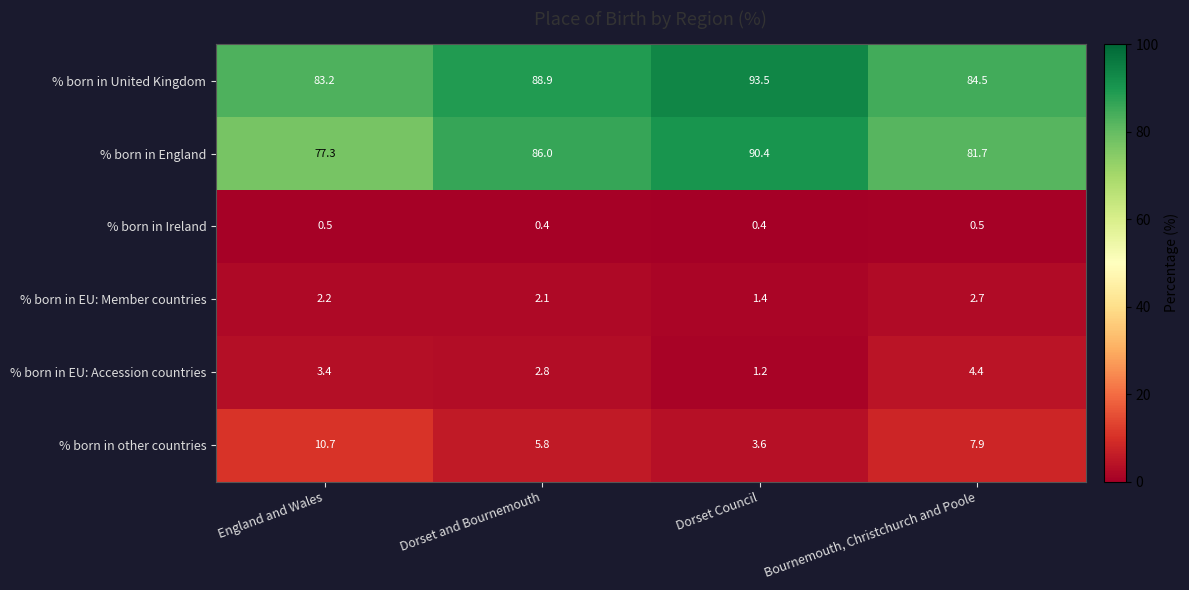

What is the maximum value shown in the chart?

93.5